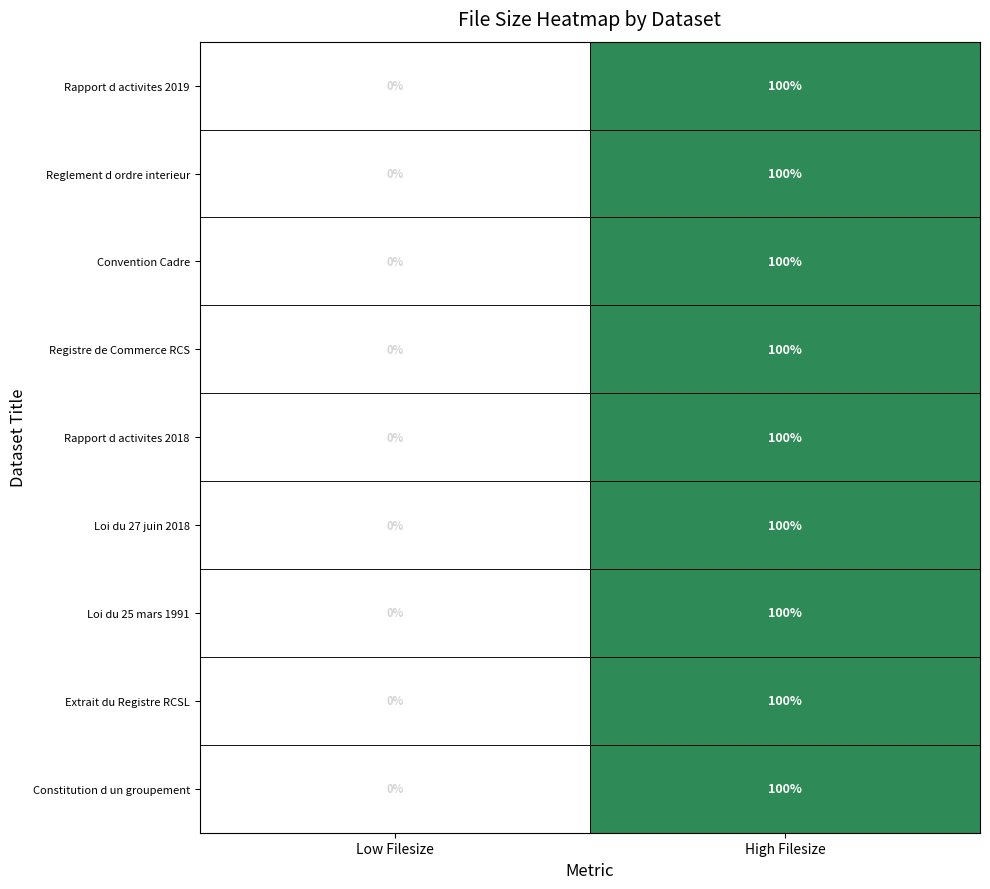

True or false: Loi du 25 mars 1991 has a value of 100 at High Filesize.

True